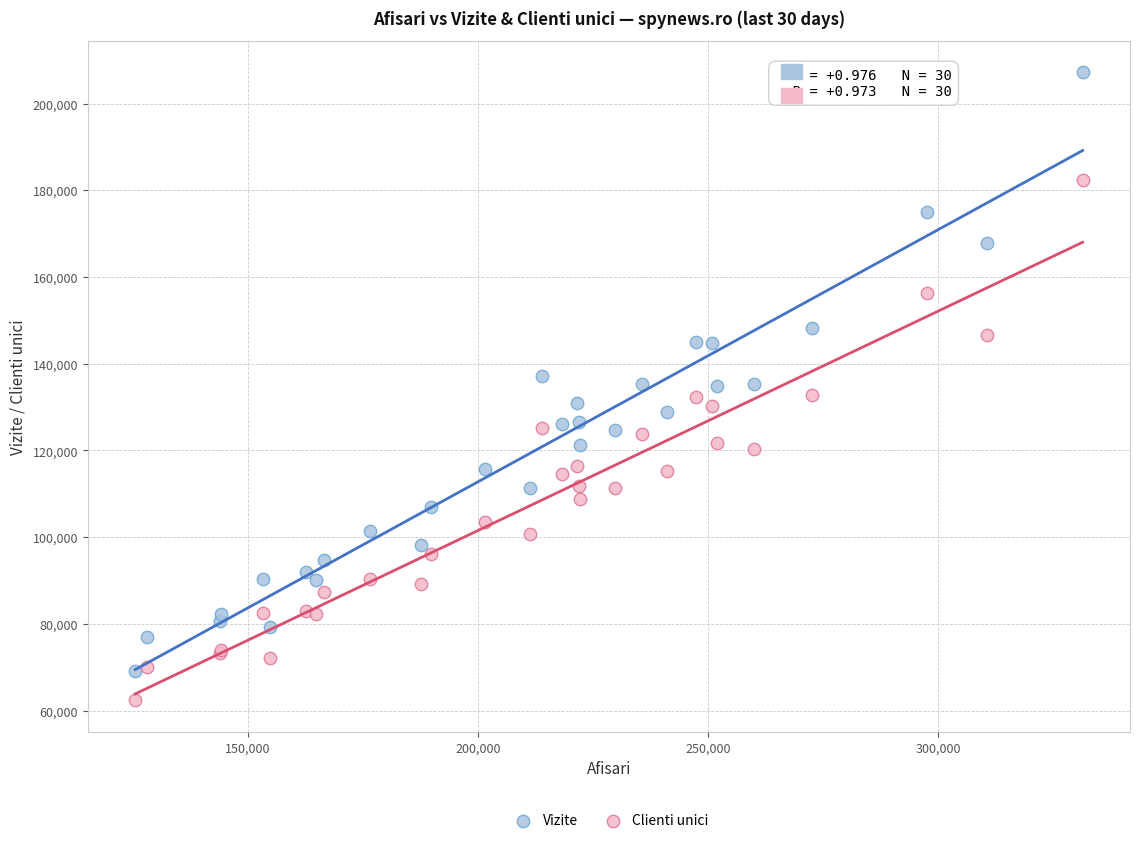

What is the X range (max minus min) for the scatter plot?

205917